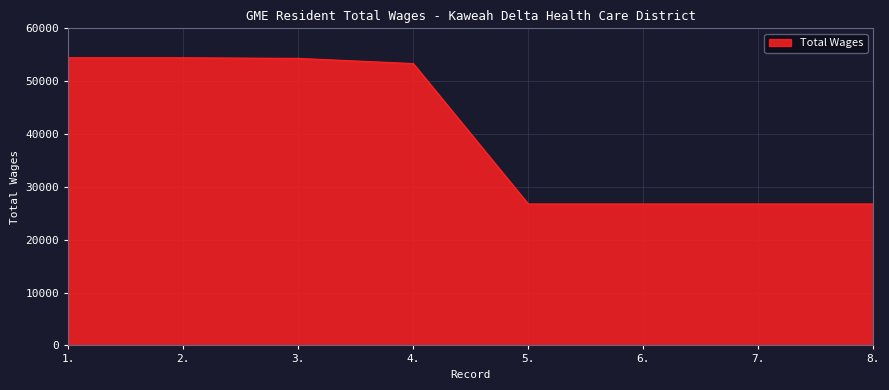

What is the change in value from 1. to 2.?

-1